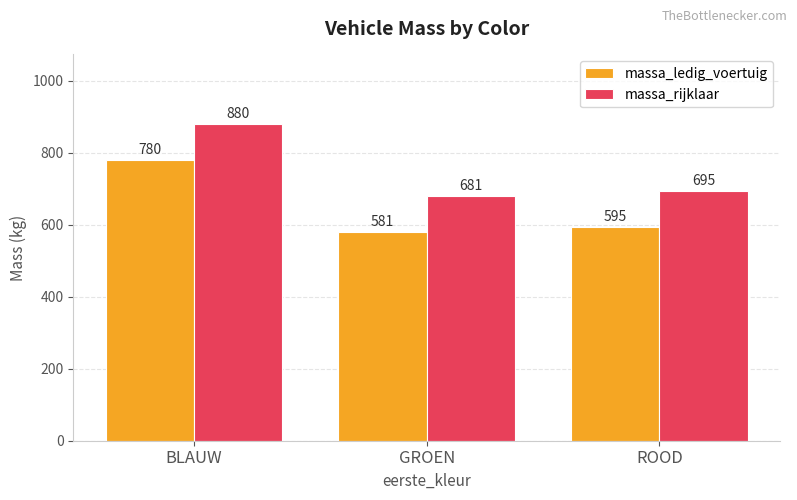

How many data points in massa_ledig_voertuig are less than 594?

1